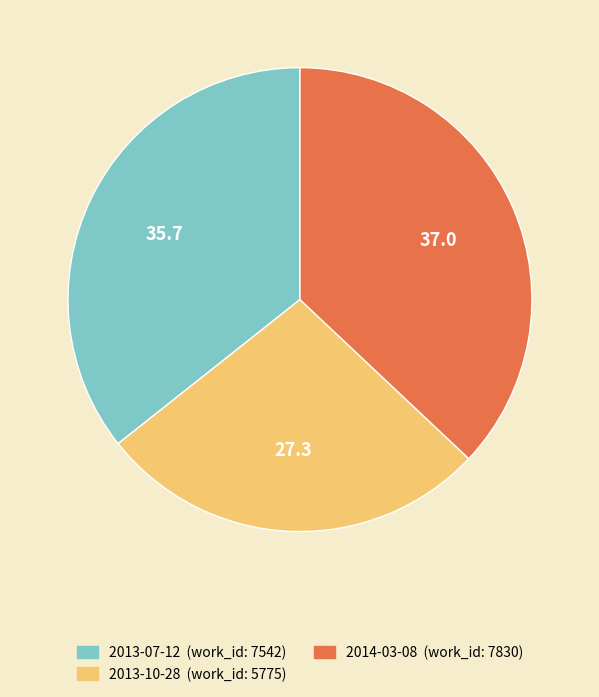

How many segments does this pie chart have?

3